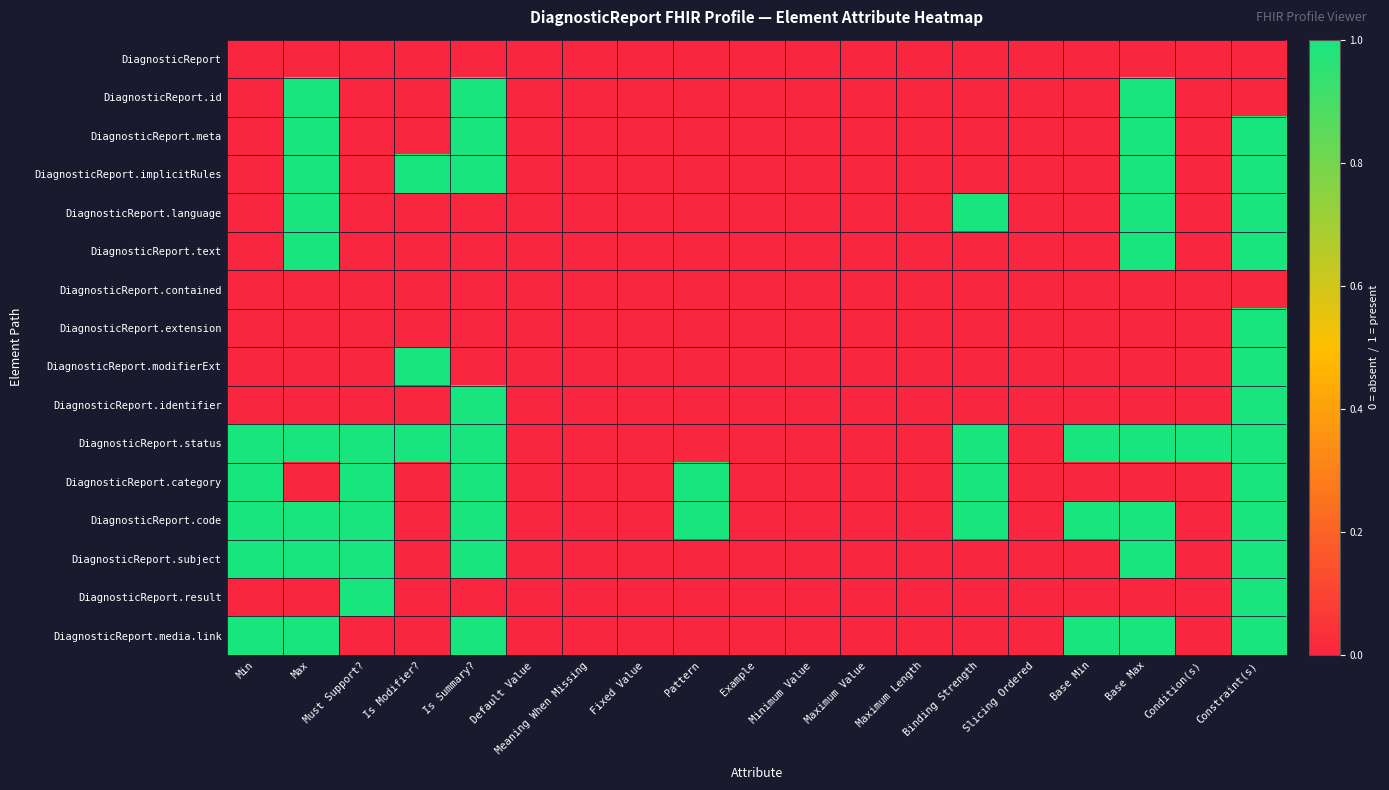

At Base Max, list the series in order from largest to smallest.

DiagnosticReport.id, DiagnosticReport.meta, DiagnosticReport.implicitRules, DiagnosticReport.language, DiagnosticReport.text, DiagnosticReport.status, DiagnosticReport.code, DiagnosticReport.subject, DiagnosticReport.media.link, DiagnosticReport, DiagnosticReport.contained, DiagnosticReport.extension, DiagnosticReport.modifierExt, DiagnosticReport.identifier, DiagnosticReport.category, DiagnosticReport.result